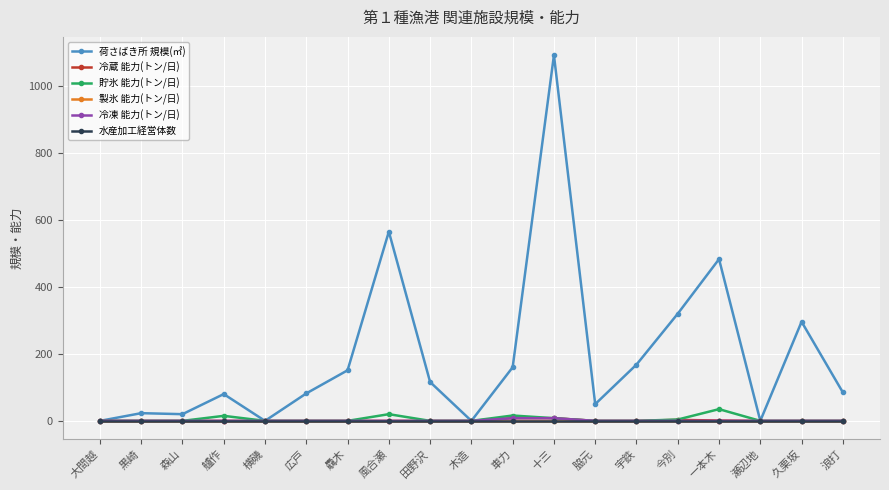

Is this an area chart (filled region under the line)?

No